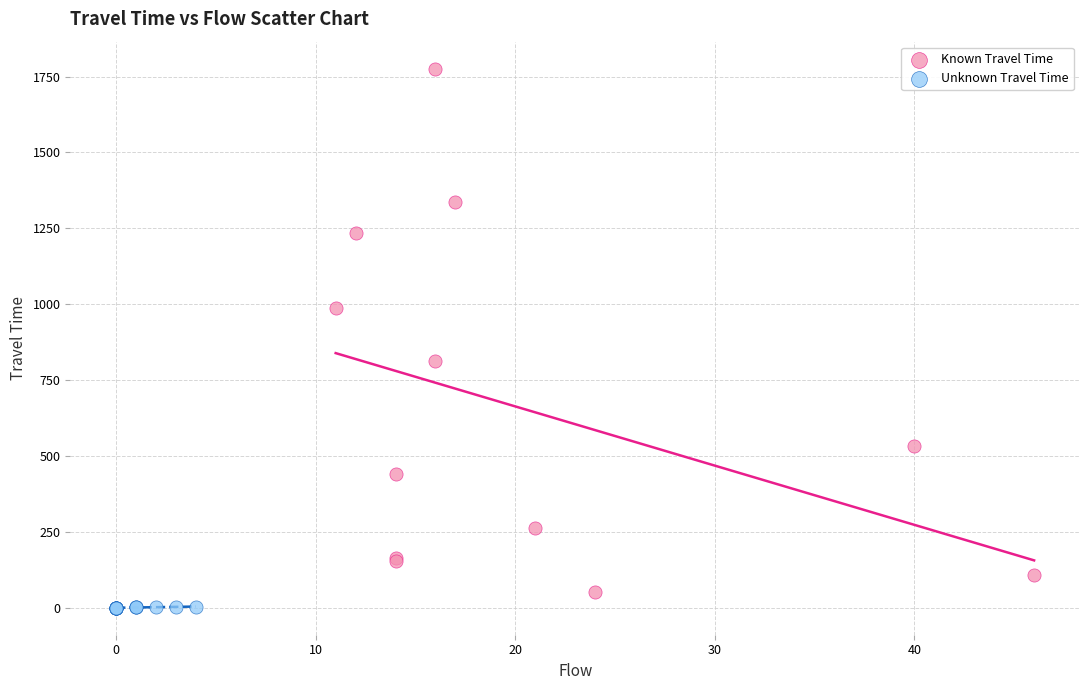

Which series reaches the maximum Y coordinate?

Known Travel Time